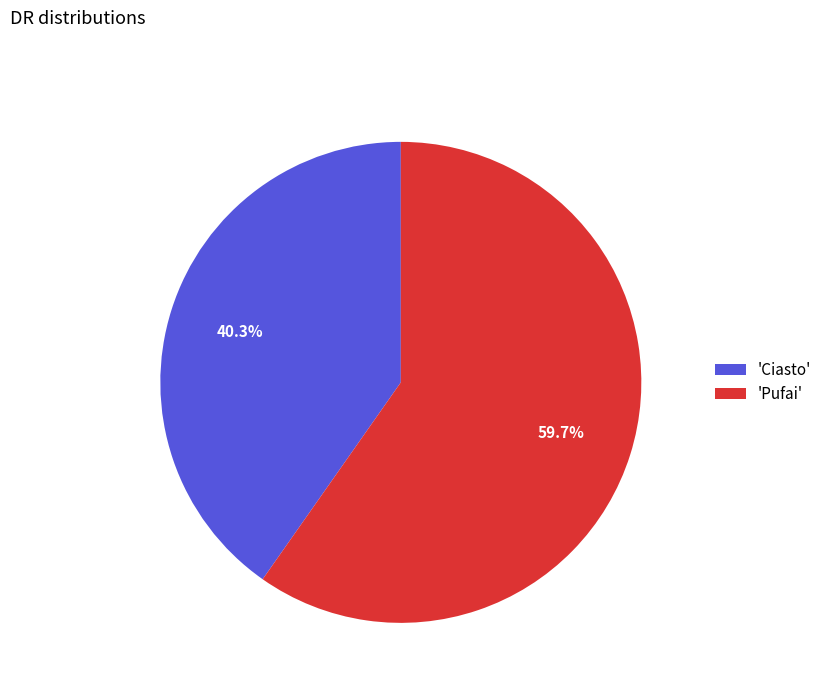

Rank the categories by value from lowest to highest.

'Ciasto', 'Pufai'